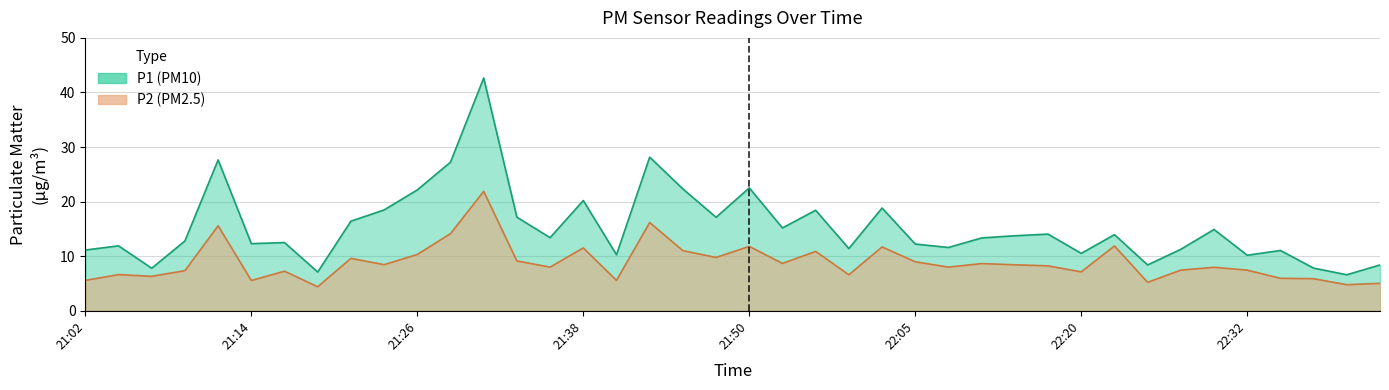

Does the chart have visible grid lines?

Yes